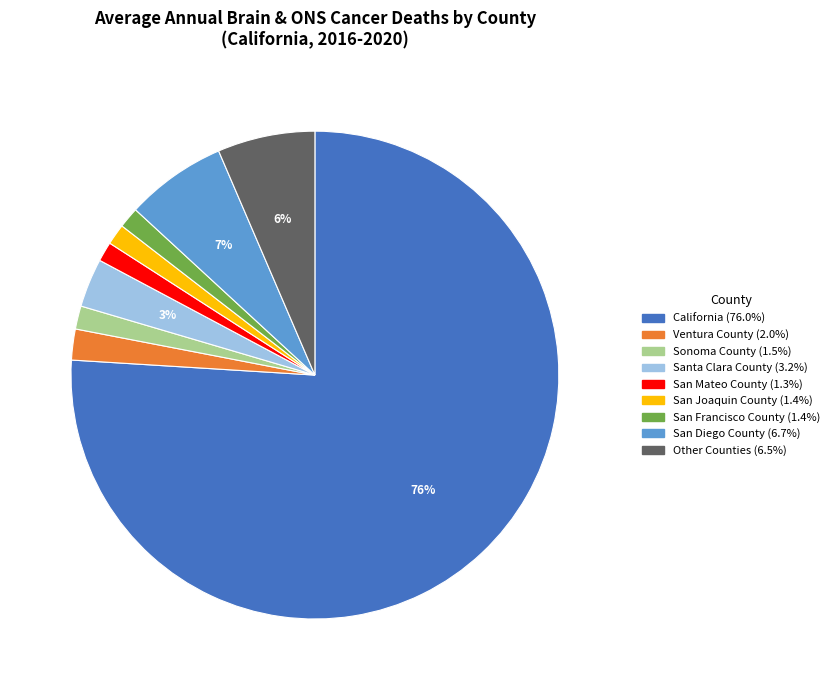

Count the number of slices in the pie.

9